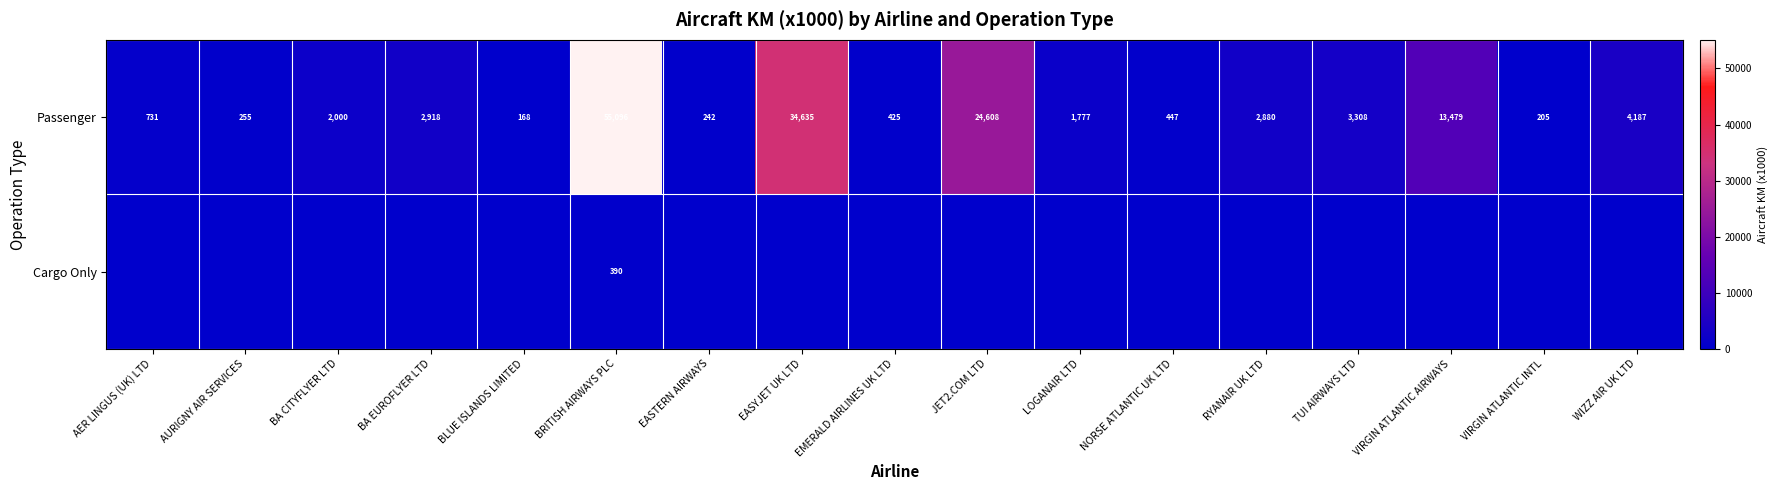

Rank the categories by Passenger value from highest to lowest.

BRITISH AIRWAYS PLC, EASYJET UK LTD, JET2.COM LTD, VIRGIN ATLANTIC AIRWAYS, WIZZ AIR UK LTD, TUI AIRWAYS LTD, BA EUROFLYER LTD, RYANAIR UK LTD, BA CITYFLYER LTD, LOGANAIR LTD, AER LINGUS (UK) LTD, NORSE ATLANTIC UK LTD, EMERALD AIRLINES UK LTD, AURIGNY AIR SERVICES, EASTERN AIRWAYS, VIRGIN ATLANTIC INTL, BLUE ISLANDS LIMITED